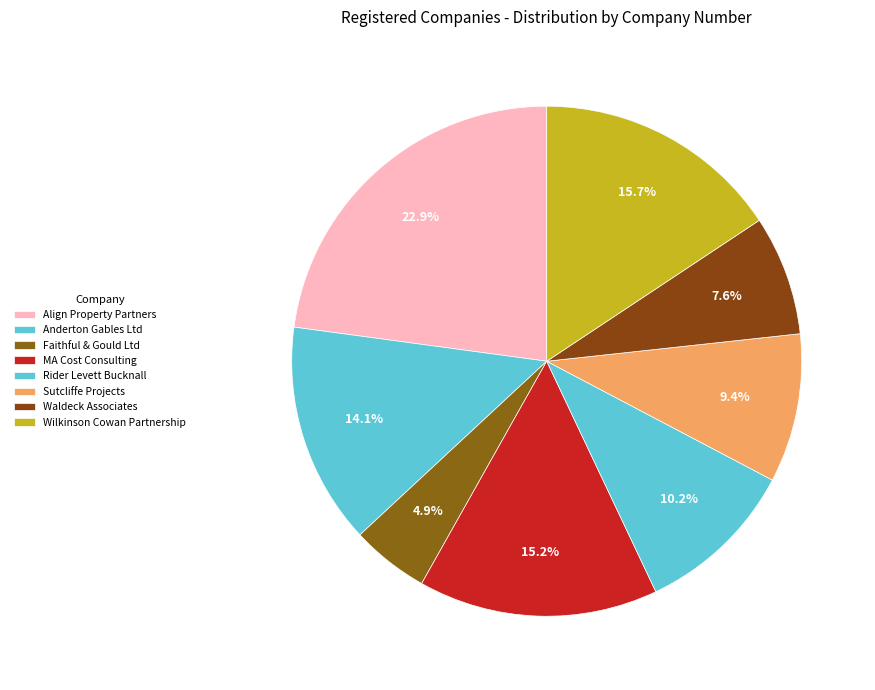

Count the number of slices in the pie.

8